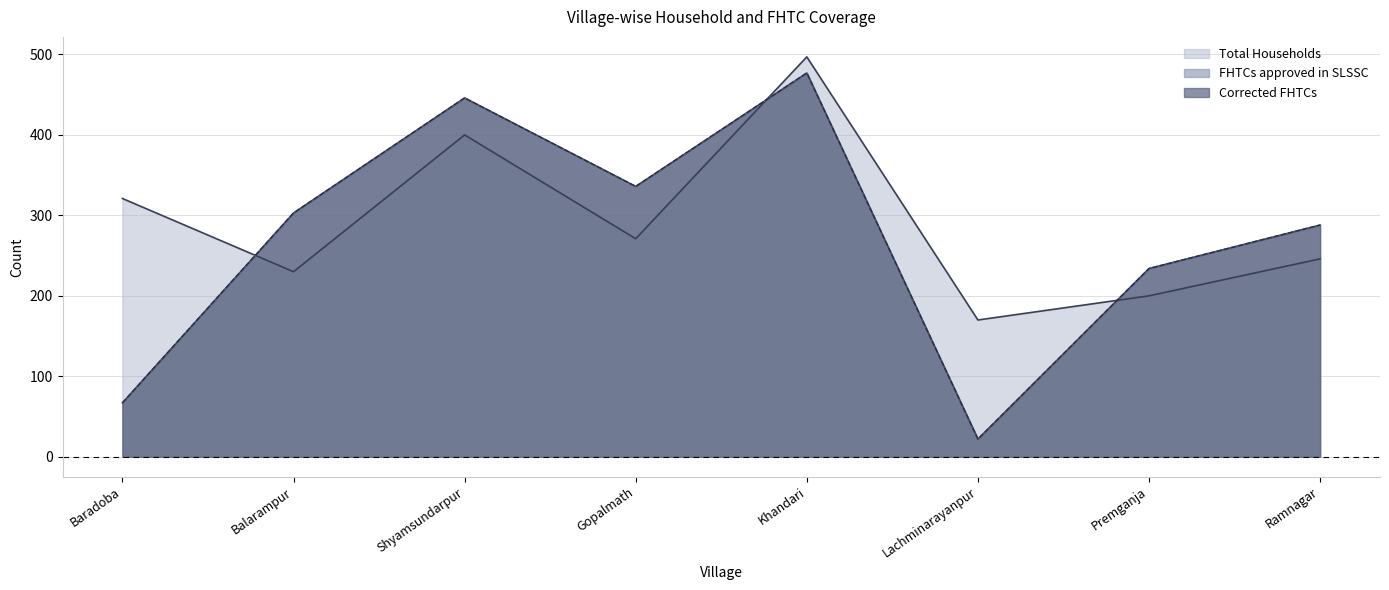

Between Gopalmath and Premganja, which is larger?

Gopalmath